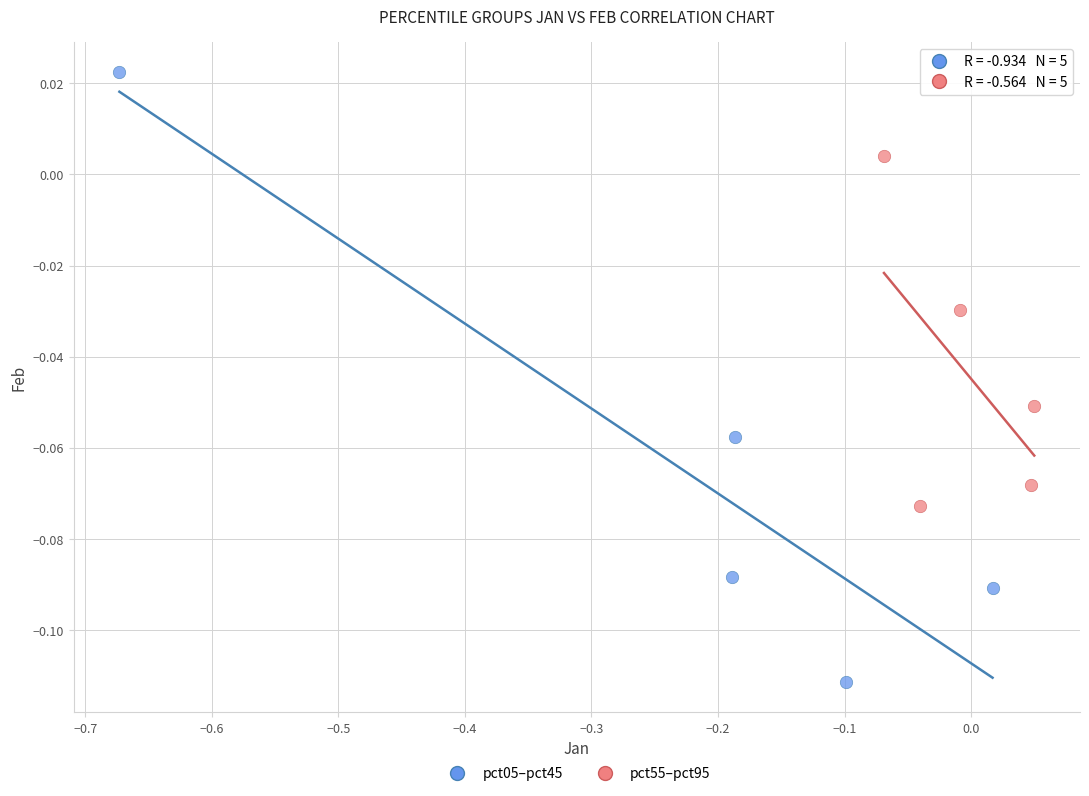

Which series reaches the minimum Y coordinate?

pct05–pct45